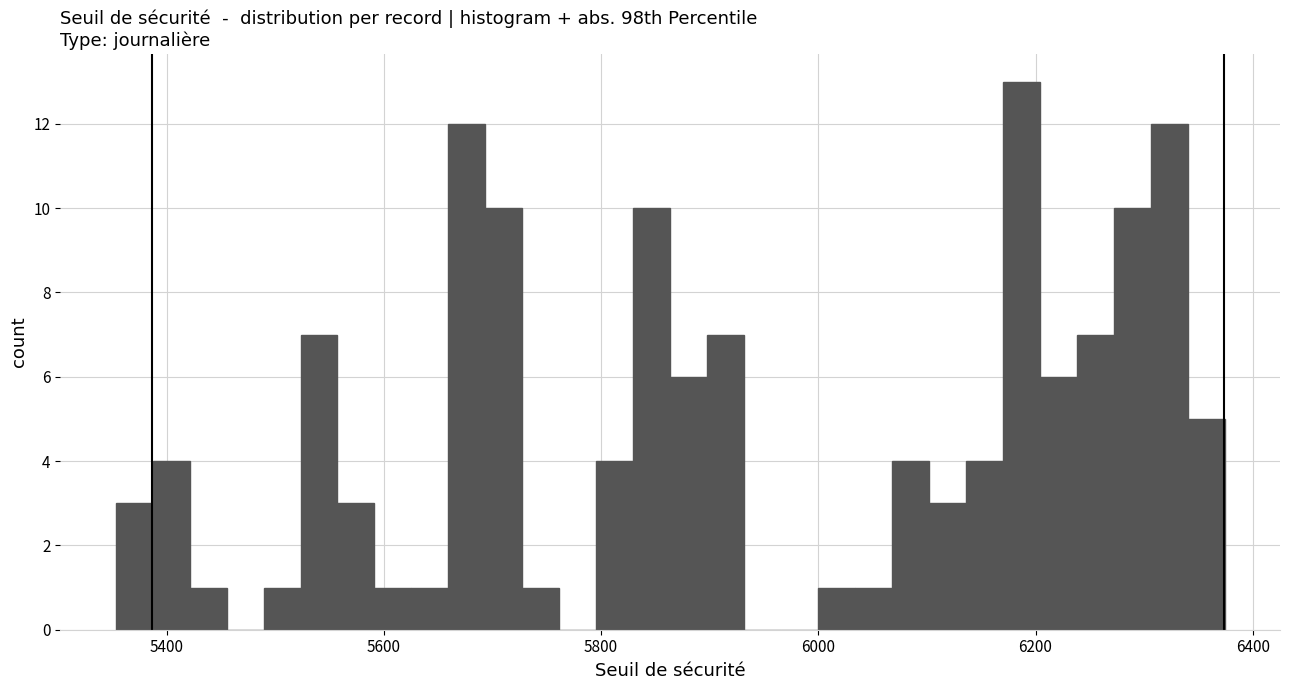

Read against the x-axis, roughly where is the centre of the tallest bar?

6180